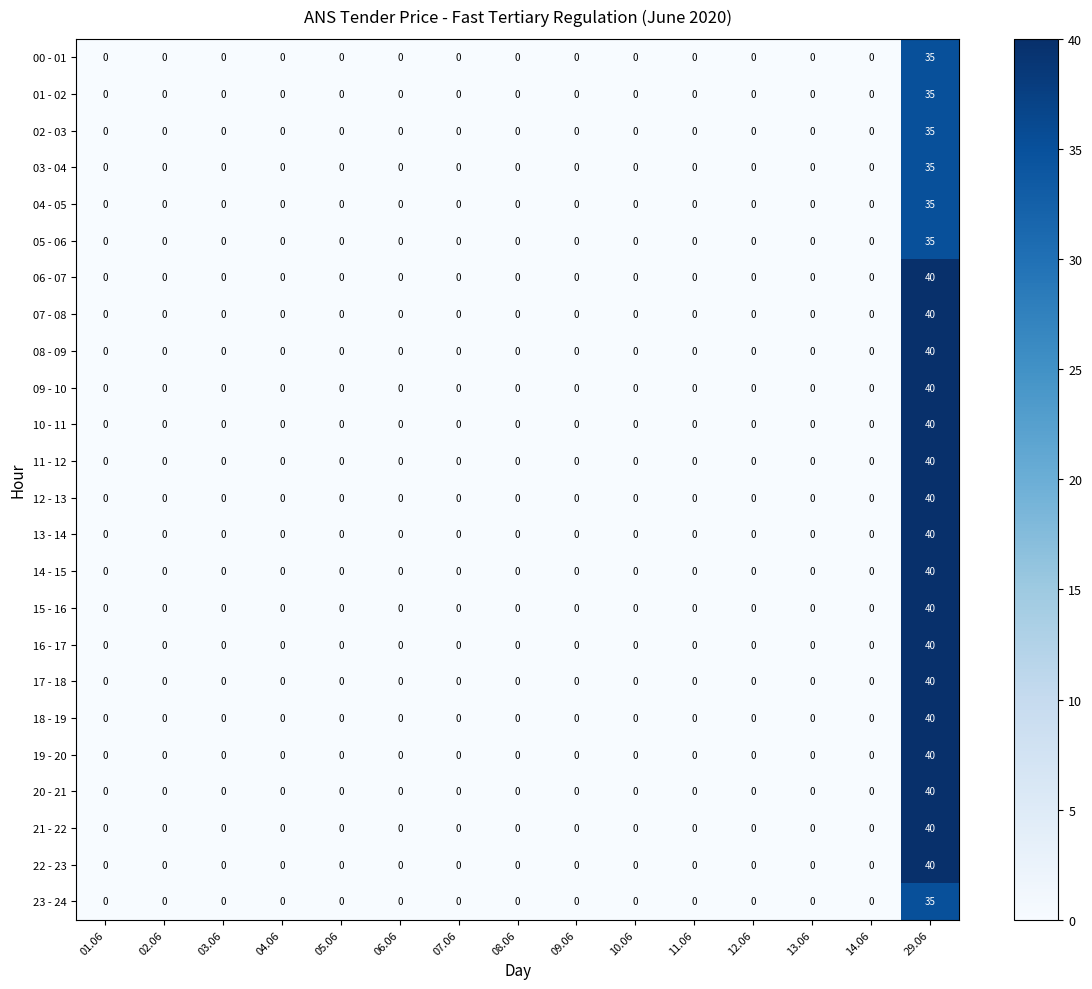

At which category does the chart reach its peak across all series?

29.06